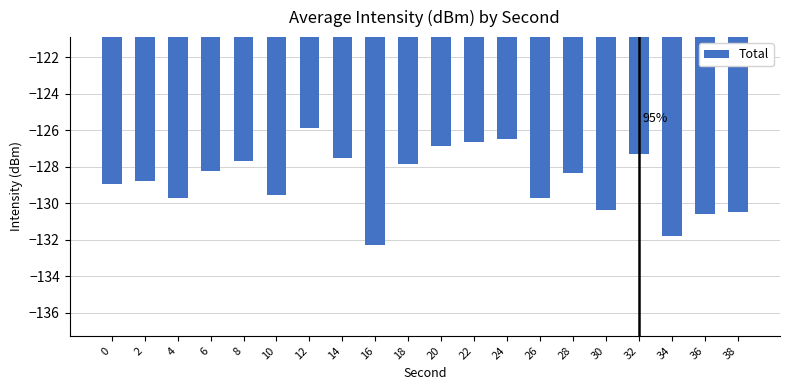

The chart shows a value of -129.5 at 10. True or false?

True